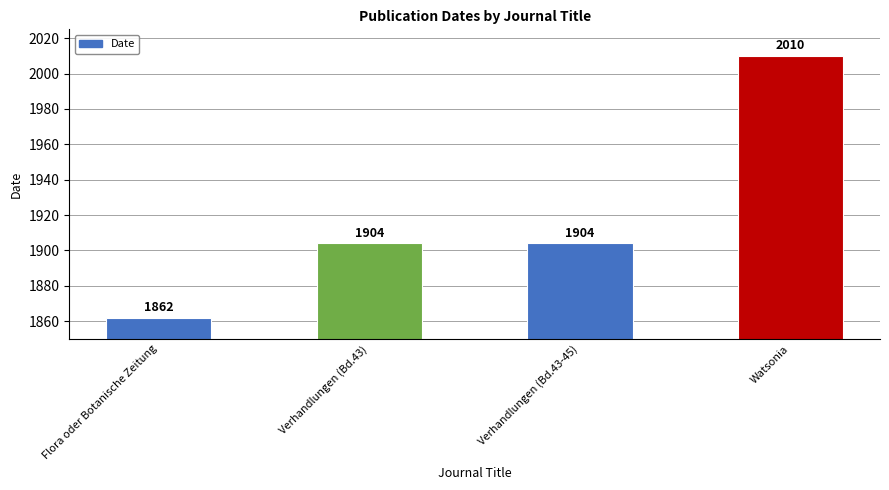

What is the difference between the values at Verhandlungen (Bd.43-45) and Watsonia?

106